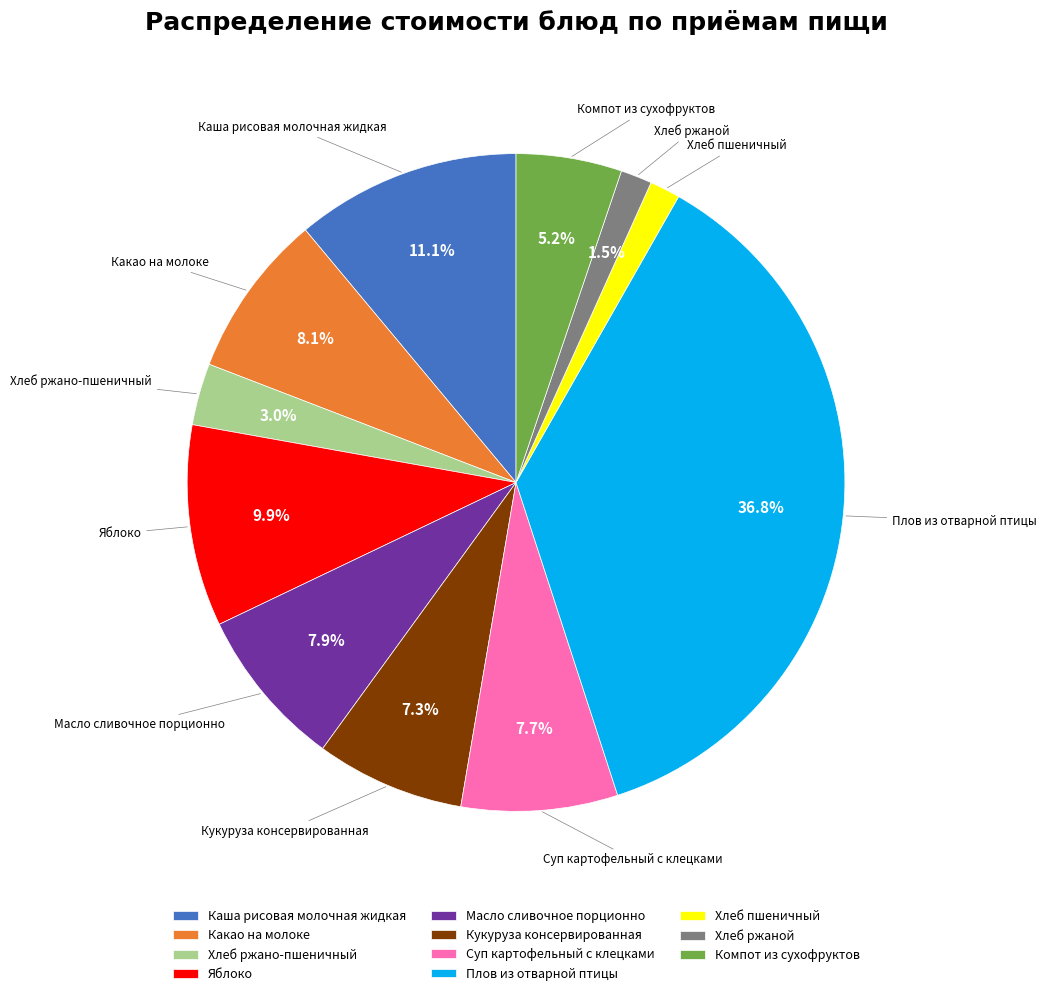

Combined, what portion of the pie is Хлеб ржаной and Плов из отварной птицы?

38.3%